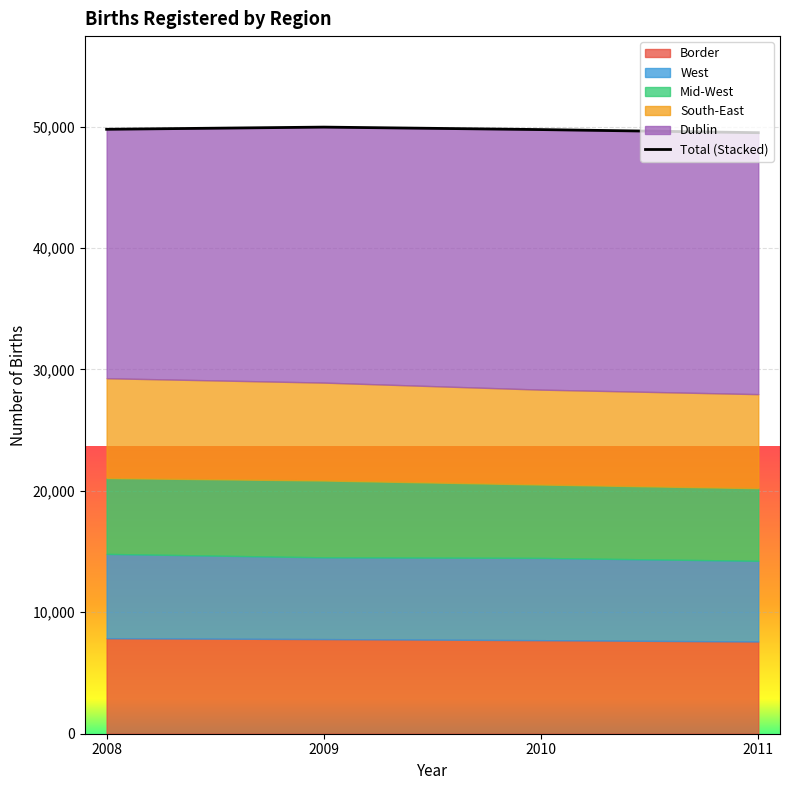

What is the value of the 1st point from the left?

49777